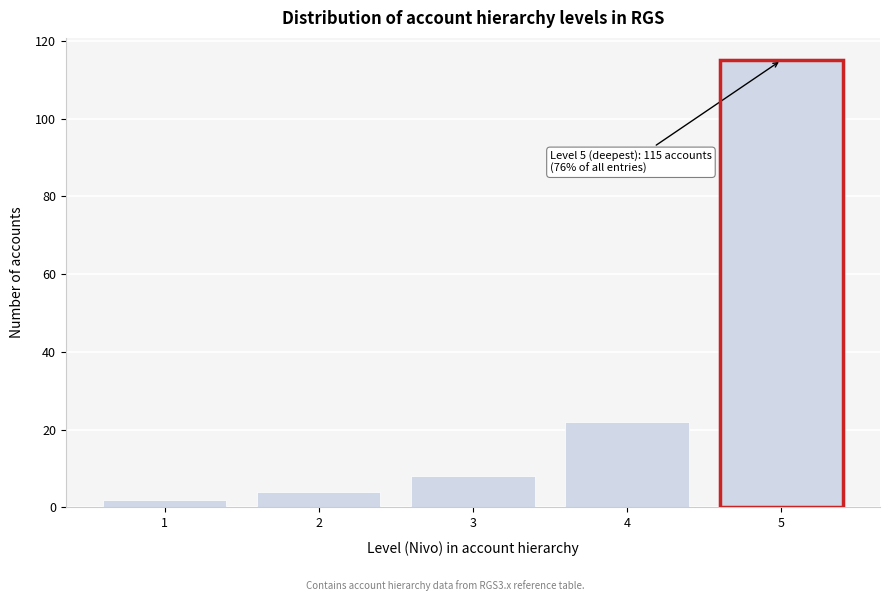

Reading right to left, what are all the values shown in this chart?

5=115	4=22	3=8	2=4	1=2